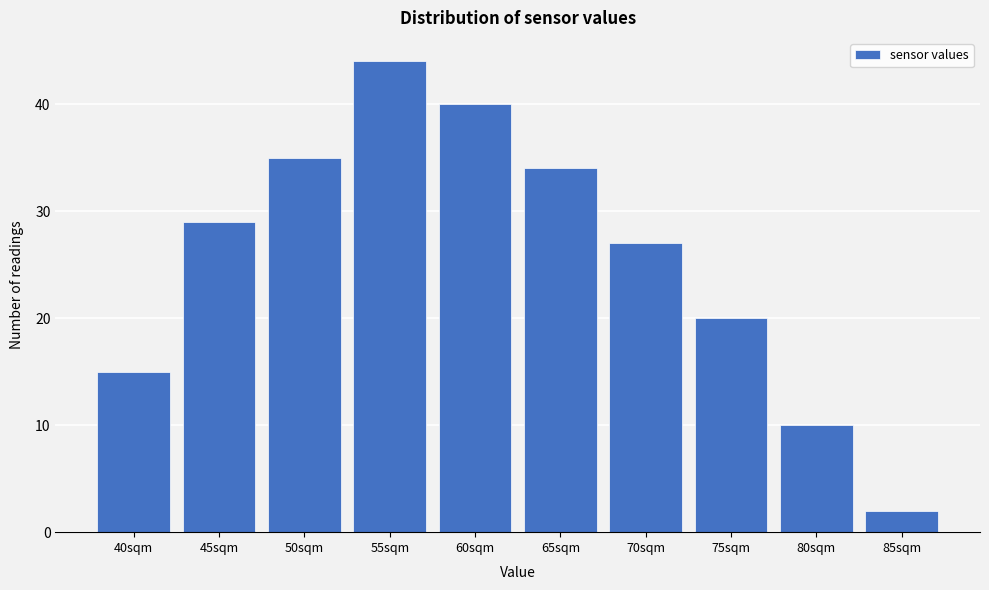

Reading right to left, list all the values displayed in this chart.

85sqm=2	80sqm=10	75sqm=20	70sqm=27	65sqm=34	60sqm=40	55sqm=44	50sqm=35	45sqm=29	40sqm=15